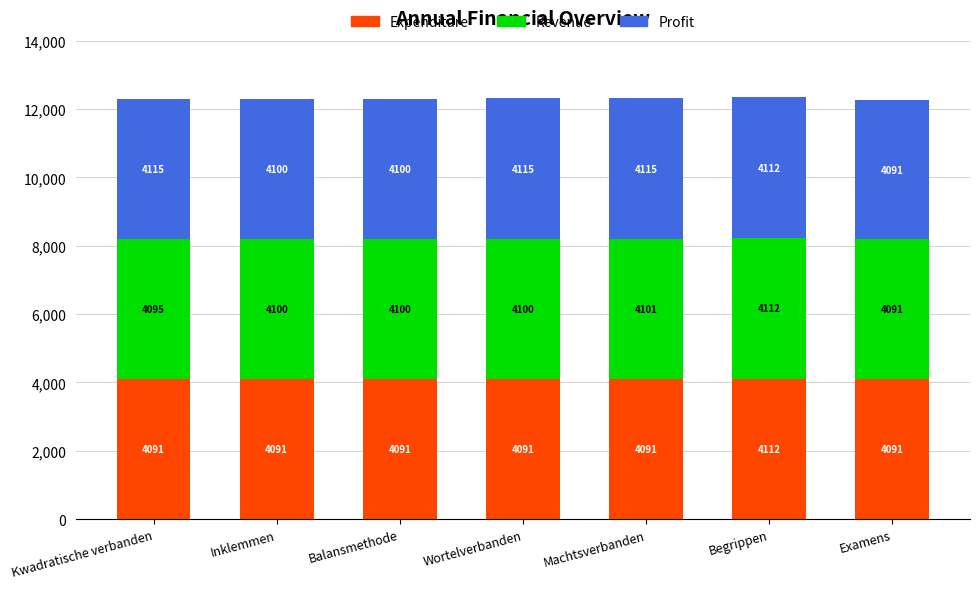

What is the lowest value of the Expenditure series?

4091.7